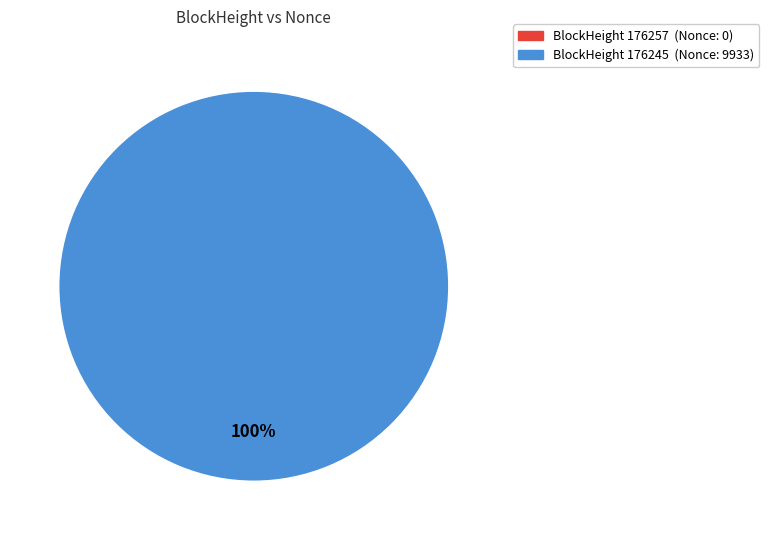

How many slices are in this pie chart?

2